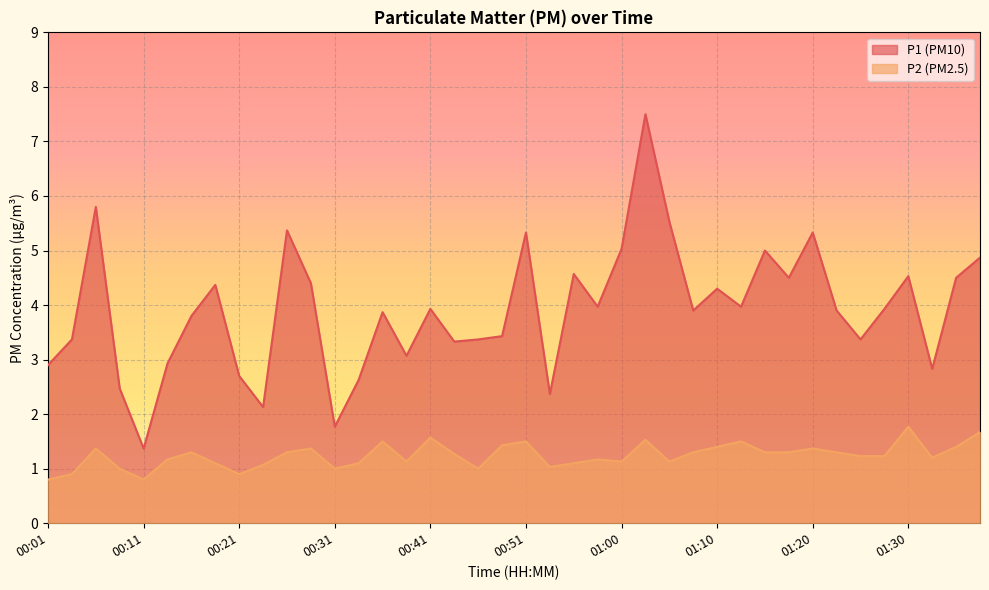

At 00:26, list the series in order from smallest to largest.

P2, P1